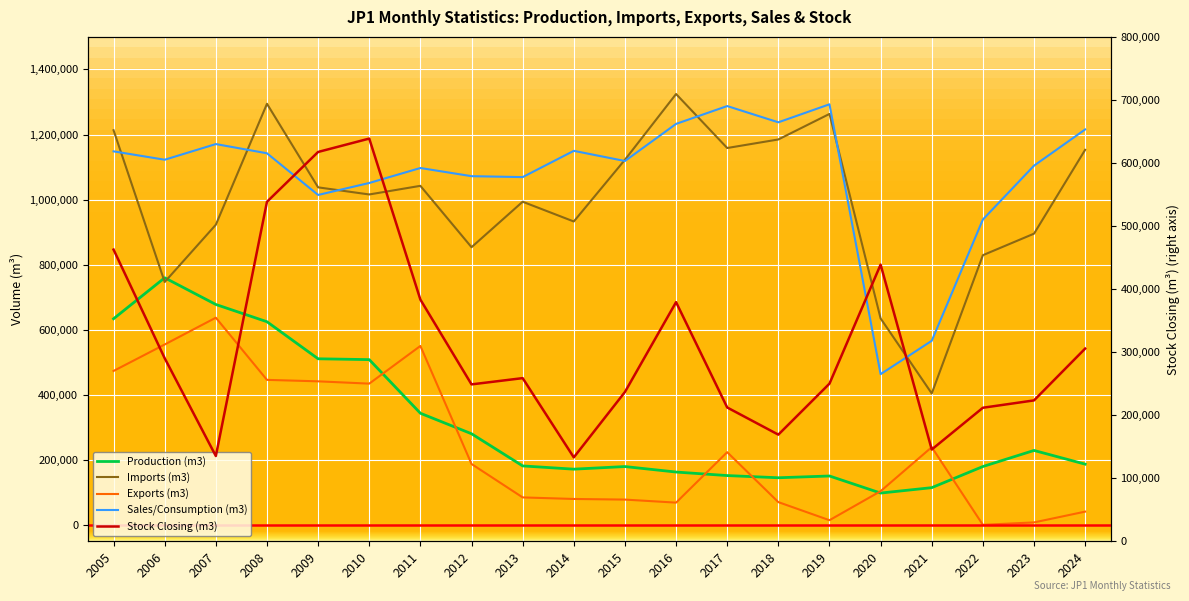

At which category does the chart reach its minimum across all series?

2022